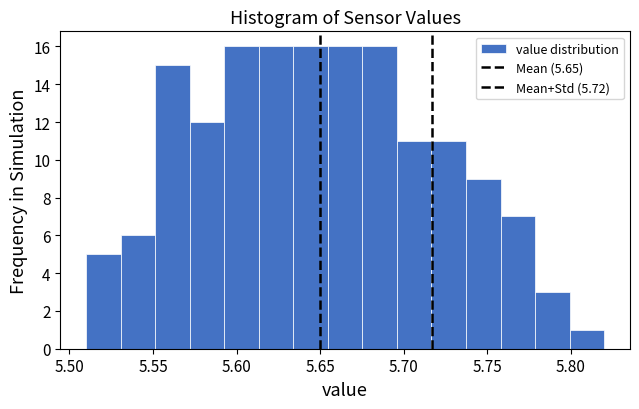

How tall is the bar that spans 5.510 to 5.530 on the x-axis? Neither the bar edges nor the heights are printed on the chart, so give them approximately, as read against the axes.

5